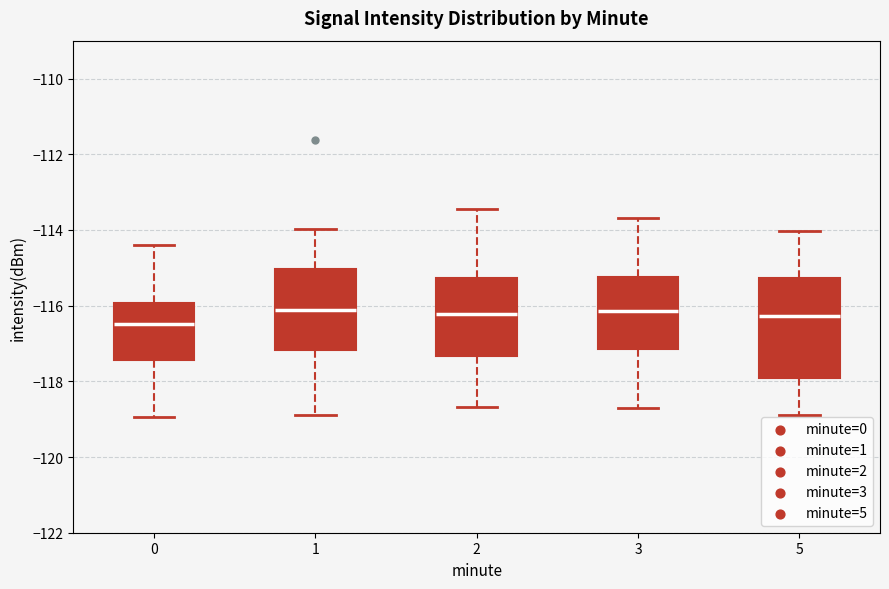

Reading left to right, read every box against the y-axis: the position of its median line, the range the box covers, and the ends of its whiskers. The values are not printed on the chart, so give them approximately, as read against the axis.

0: median -116.4, box -117.4 to -116.0, whiskers -119.0 to -114.4
1: median -116.2, box -117.2 to -115.0, whiskers -119.0 to -114.0
2: median -116.2, box -117.4 to -115.2, whiskers -118.6 to -113.4
3: median -116.2, box -117.2 to -115.2, whiskers -118.6 to -113.6
5: median -116.2, box -118.0 to -115.2, whiskers -118.8 to -114.0